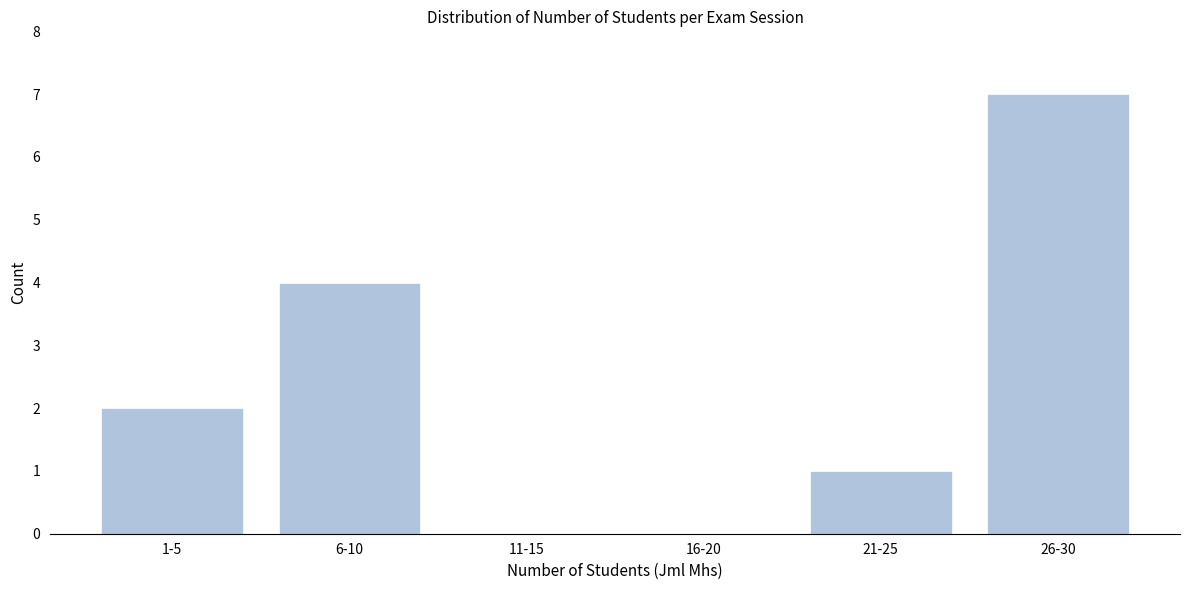

Reading left to right, list all the values displayed in this chart.

1-5=2	6-10=4	11-15=0	16-20=0	21-25=1	26-30=7